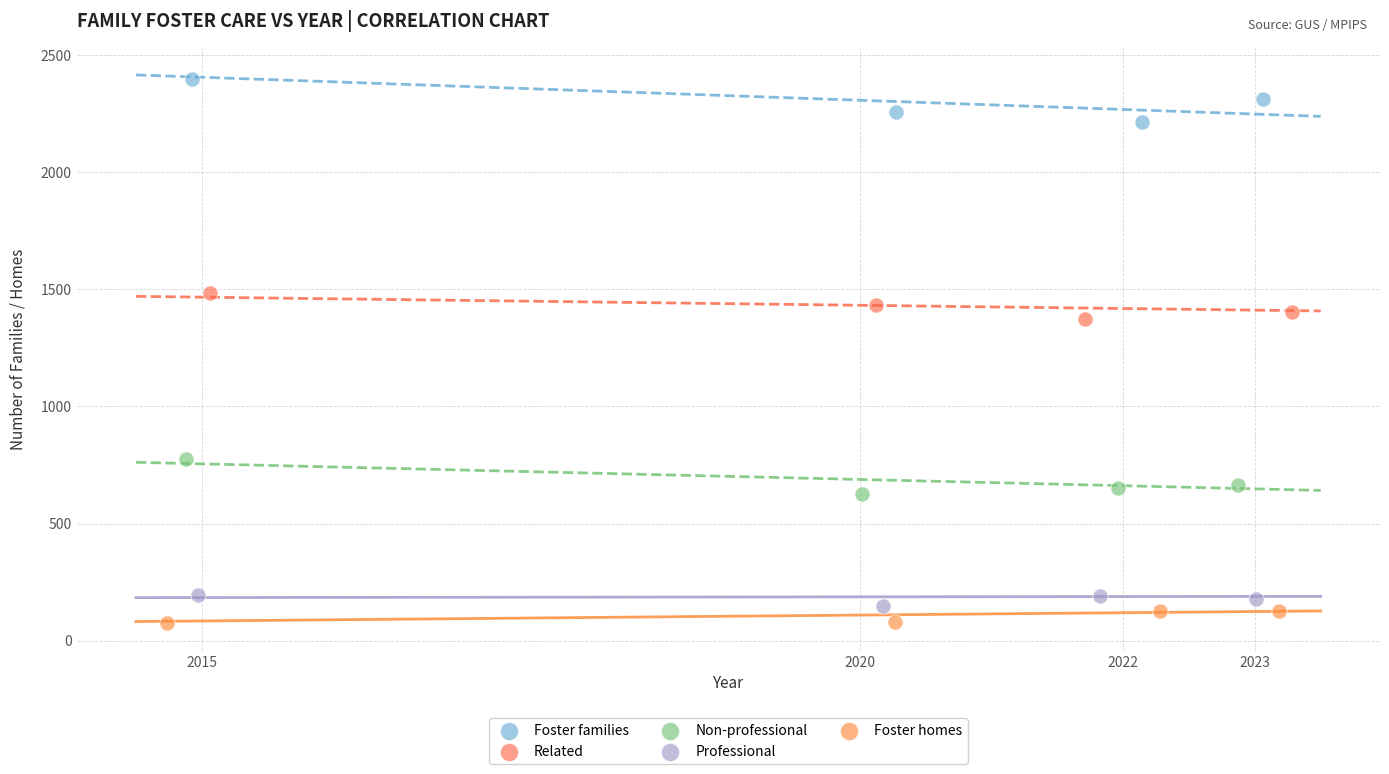

What are all the series names shown in the legend?

Foster families, Related, Non-professional, Professional, Foster homes